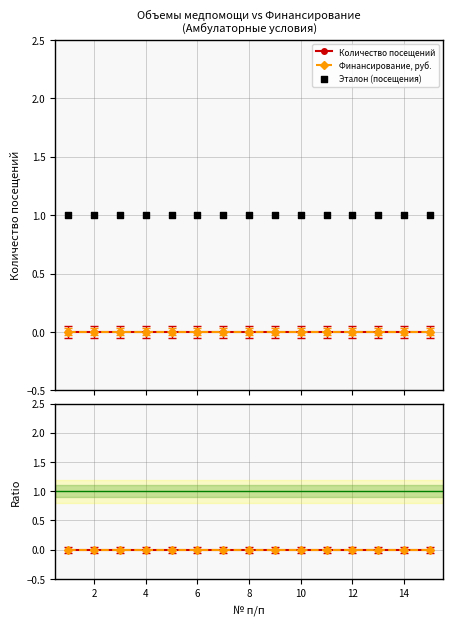

Which series has the largest total across all categories?

Эталон (посещения)